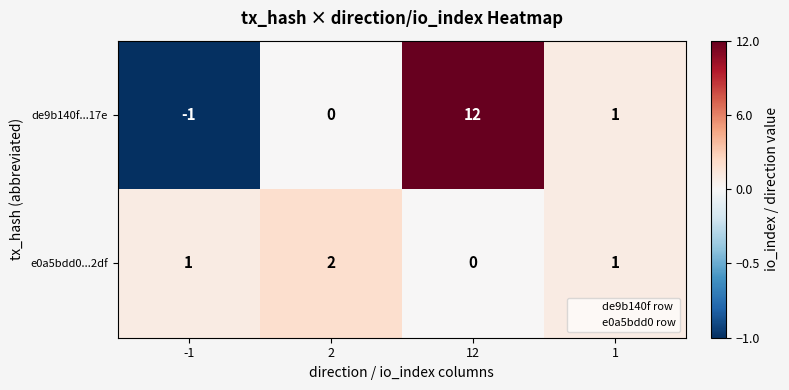

What is the sum of all de9b140f...17e values?

12